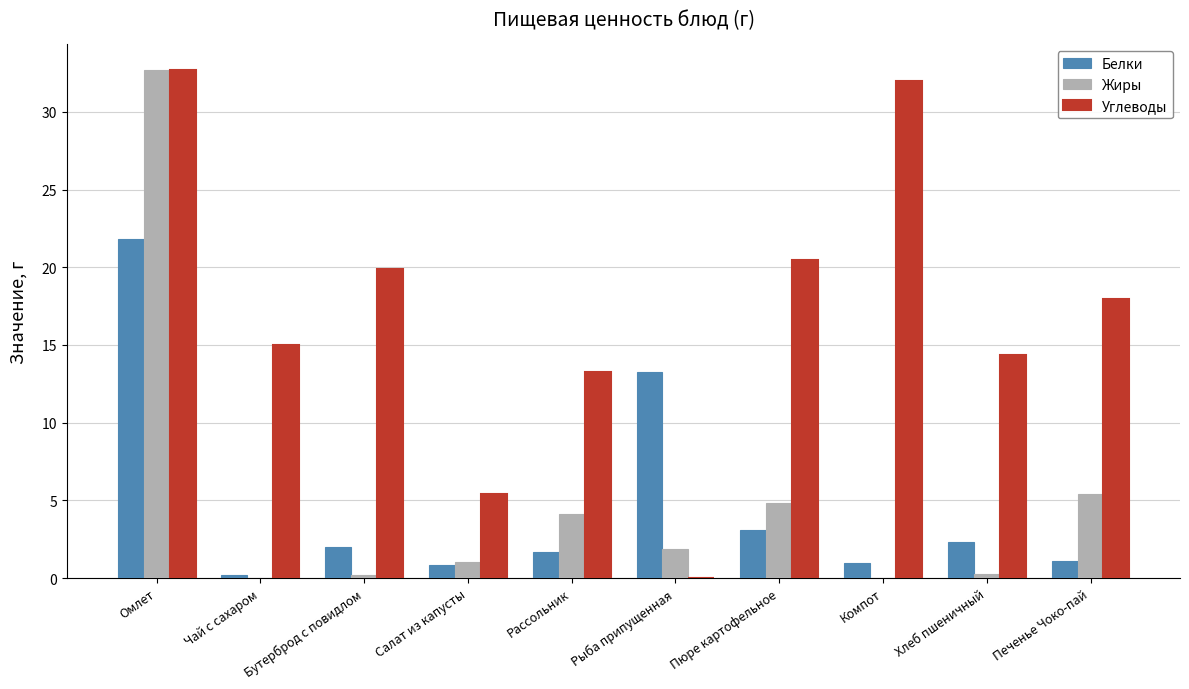

Which series has the largest total across all categories?

Углеводы